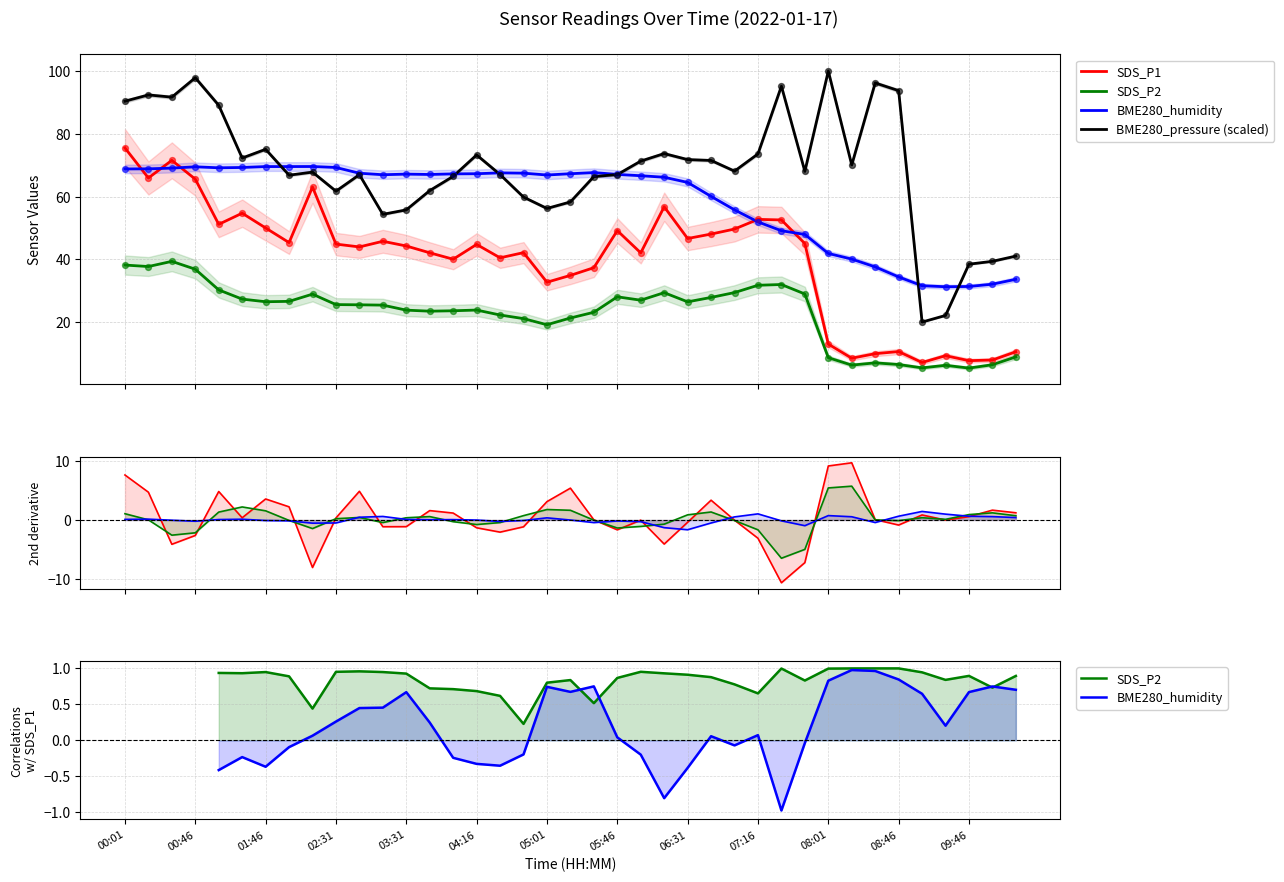

What are all the series names shown in the legend?

SDS_P1, SDS_P2, BME280_humidity, BME280_pressure (scaled)